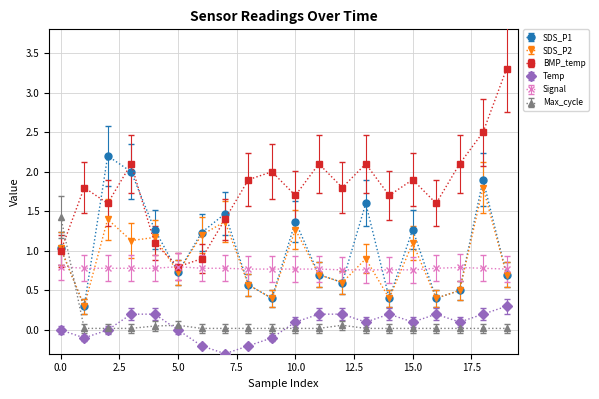

Which series has the largest total across all categories?

BMP_temp